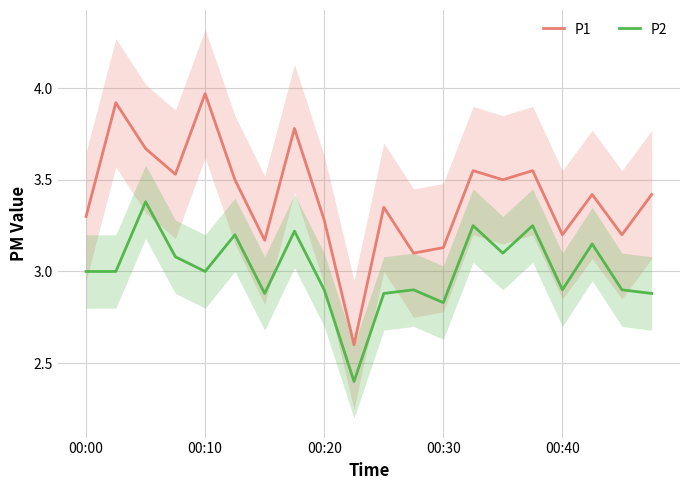

The P2 series shows 4.9 at 00:20. True or false?

False